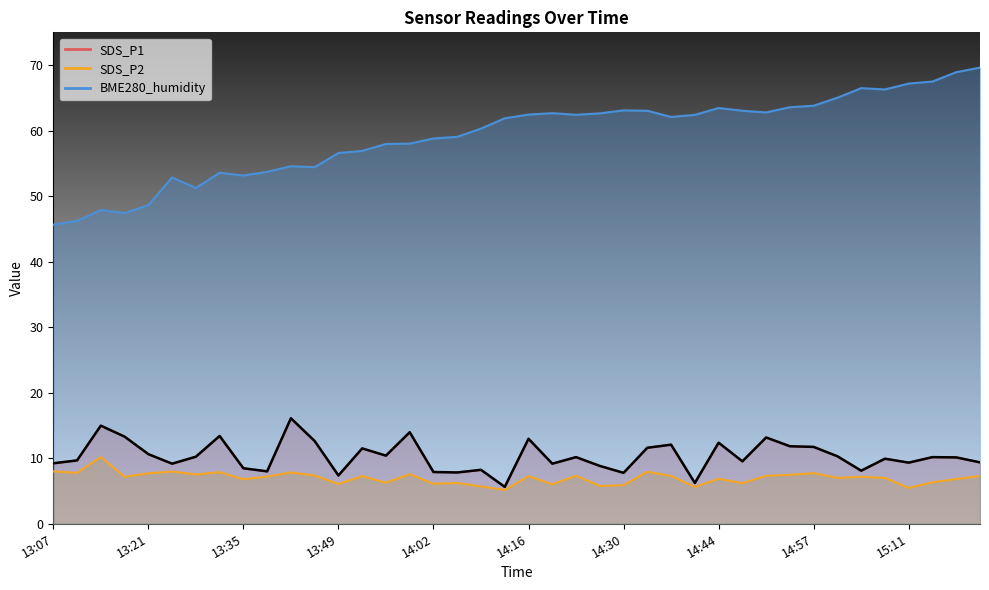

Does the chart have visible grid lines?

No